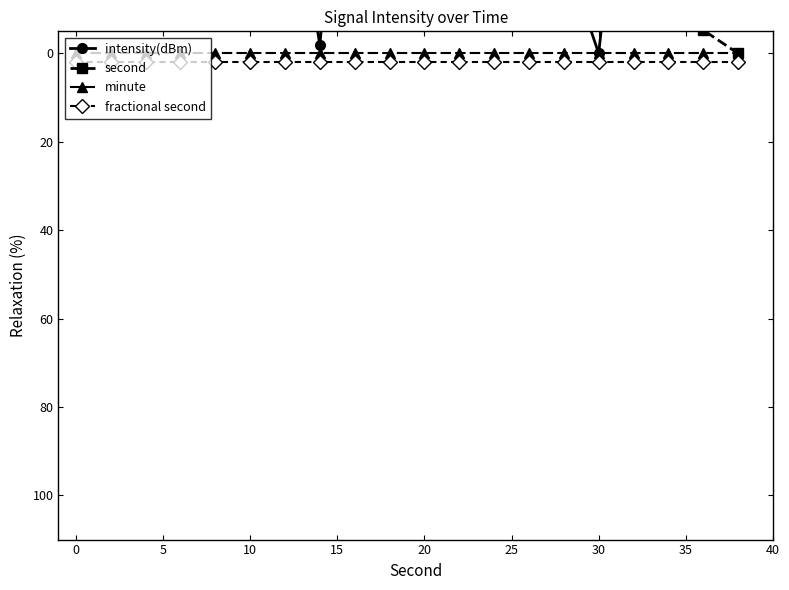

Does the chart have visible grid lines?

No